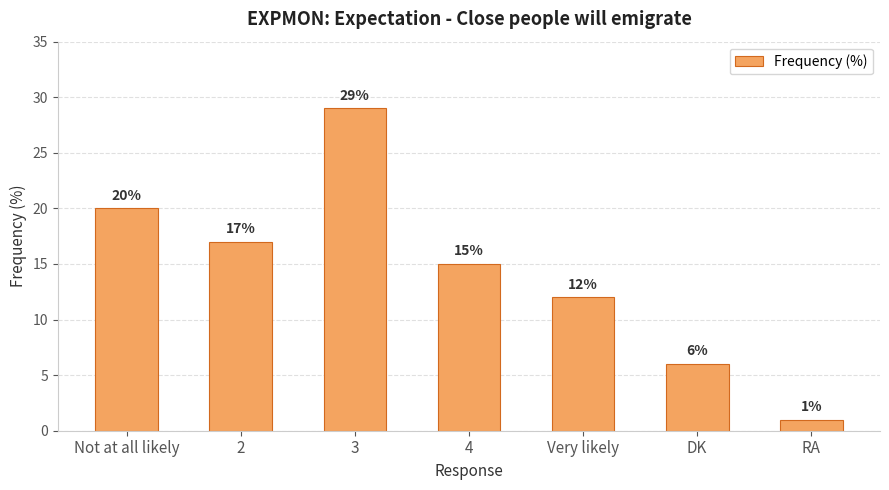

What is the maximum value shown in the chart?

29